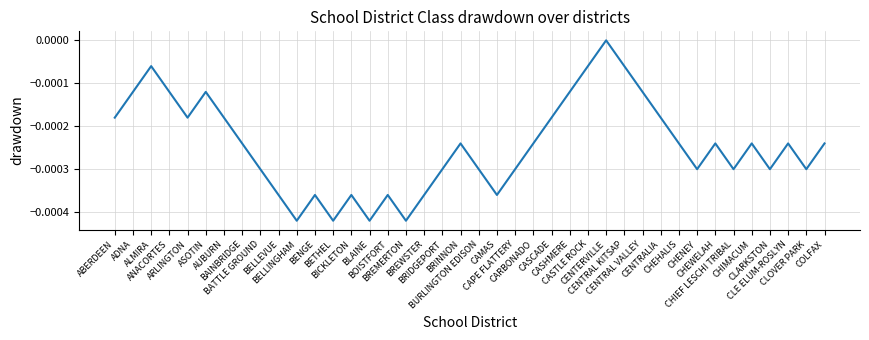

Is it true that the value at CAPE FLATTERY is -0.0?

True